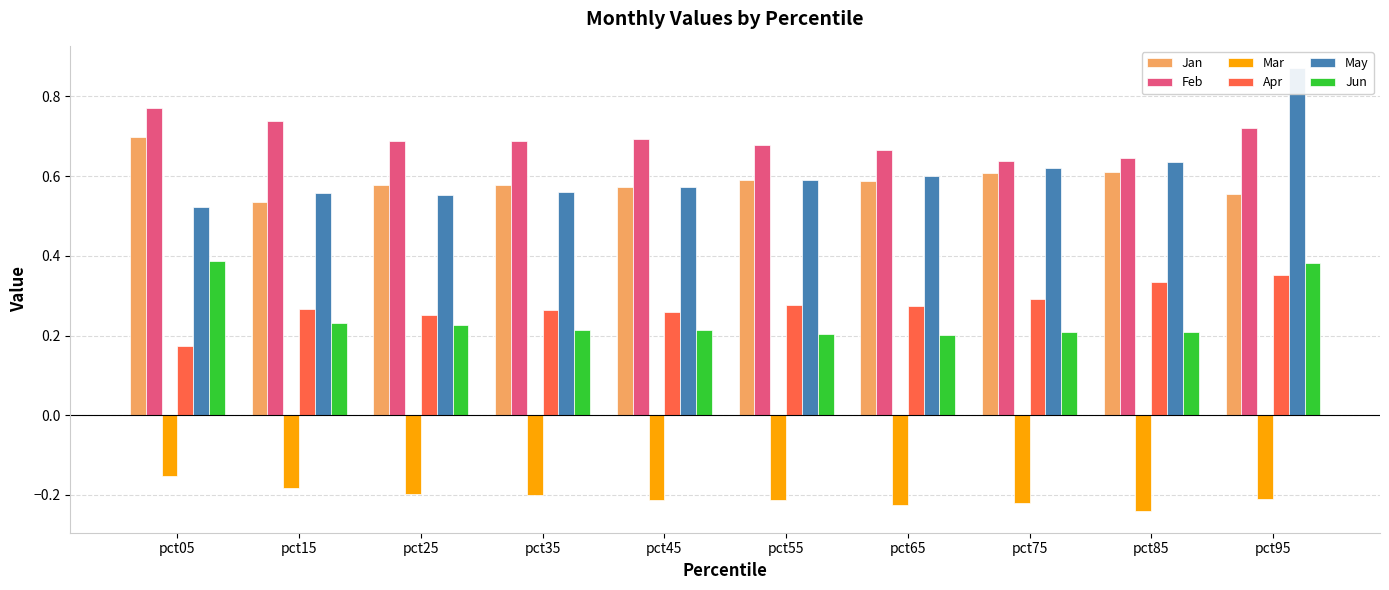

Reading right to left, extract all data points from this chart.

Jan: 0.6	0.6	0.6	0.6	0.6	0.6	0.6	0.6	0.5	0.7
Feb: 0.7	0.6	0.6	0.7	0.7	0.7	0.7	0.7	0.7	0.8
Mar: -0.2	-0.2	-0.2	-0.2	-0.2	-0.2	-0.2	-0.2	-0.2	-0.2
Apr: 0.4	0.3	0.3	0.3	0.3	0.3	0.3	0.3	0.3	0.2
May: 0.9	0.6	0.6	0.6	0.6	0.6	0.6	0.6	0.6	0.5
Jun: 0.4	0.2	0.2	0.2	0.2	0.2	0.2	0.2	0.2	0.4